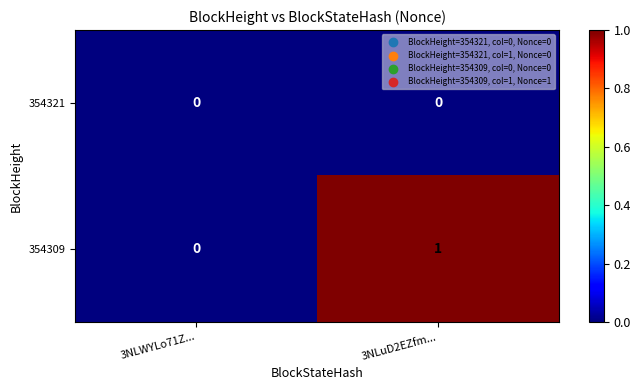

At which category is the sum across all series the highest?

3NLuD2EZfm...